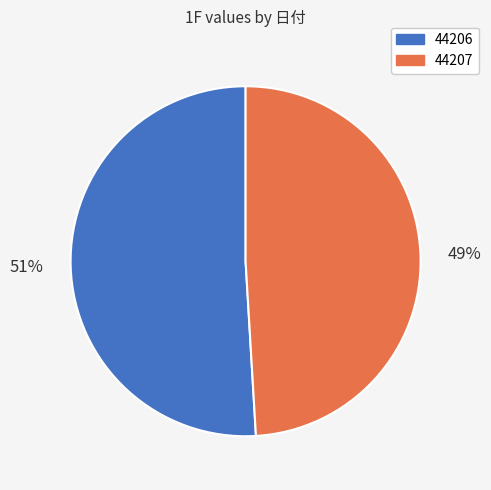

Rank the categories by value from lowest to highest.

44207, 44206